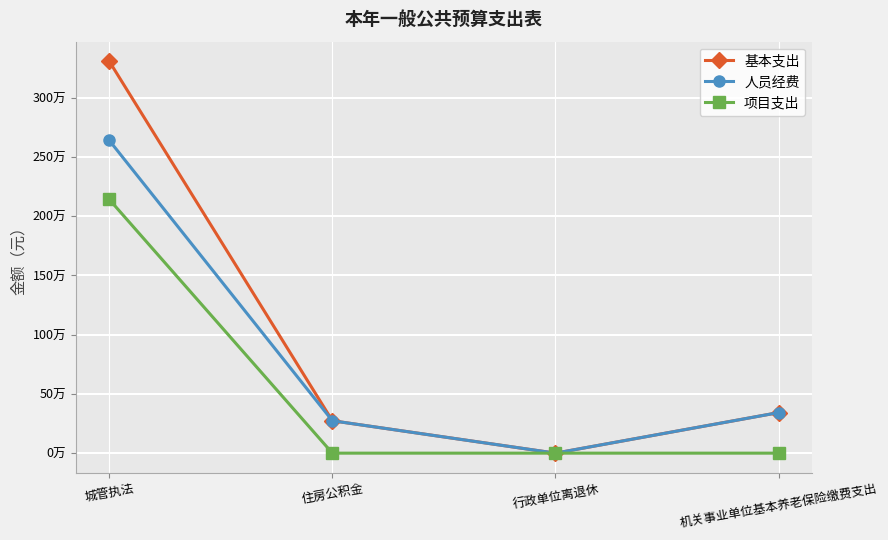

What are all the series names shown in the legend?

基本支出, 人员经费, 项目支出